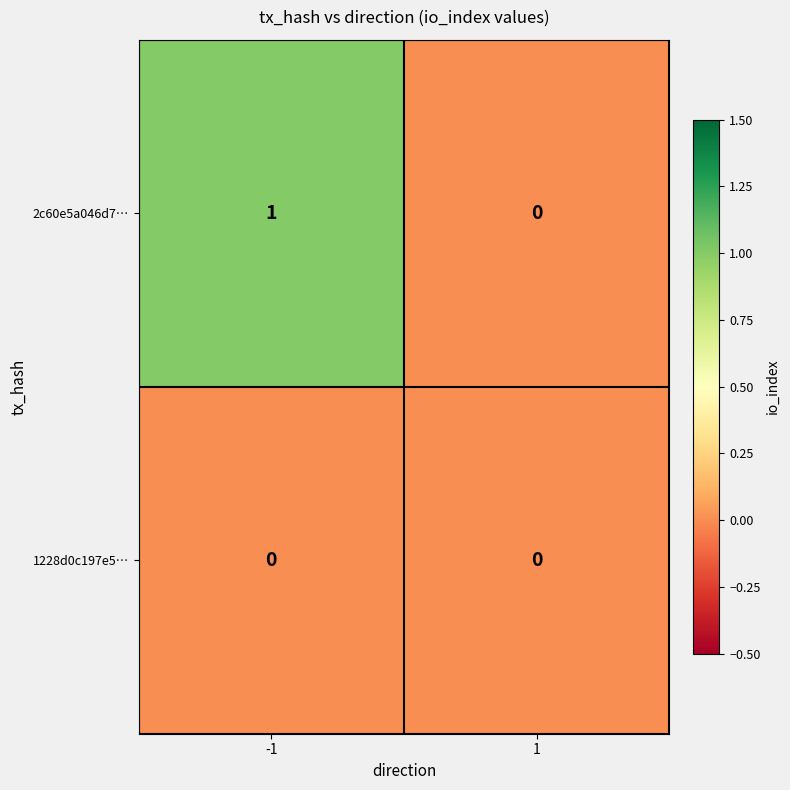

Which series has the largest total across all categories?

2c60e5a046d7…